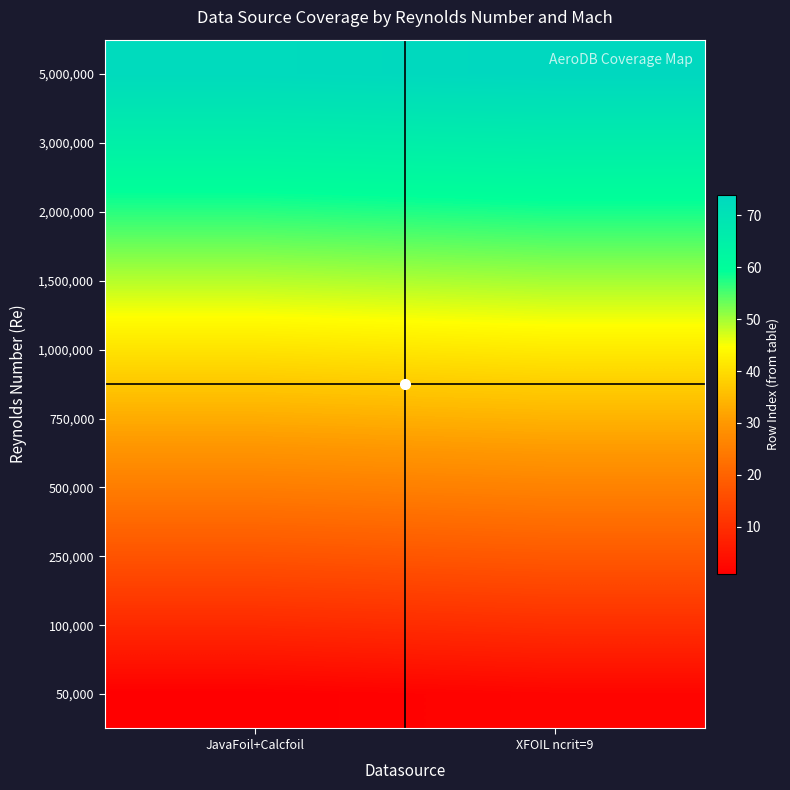

Reading left to right, what are all the values shown in this chart?

50,000: JavaFoil+Calcfoil=1	XFOIL ncrit=9=2
100,000: JavaFoil+Calcfoil=9	XFOIL ncrit=9=10
250,000: JavaFoil+Calcfoil=17	XFOIL ncrit=9=18
500,000: JavaFoil+Calcfoil=25	XFOIL ncrit=9=26
750,000: JavaFoil+Calcfoil=33	XFOIL ncrit=9=34
1,000,000: JavaFoil+Calcfoil=41	XFOIL ncrit=9=42
1,500,000: JavaFoil+Calcfoil=49	XFOIL ncrit=9=50
2,000,000: JavaFoil+Calcfoil=57	XFOIL ncrit=9=58
3,000,000: JavaFoil+Calcfoil=65	XFOIL ncrit=9=66
5,000,000: JavaFoil+Calcfoil=73	XFOIL ncrit=9=74